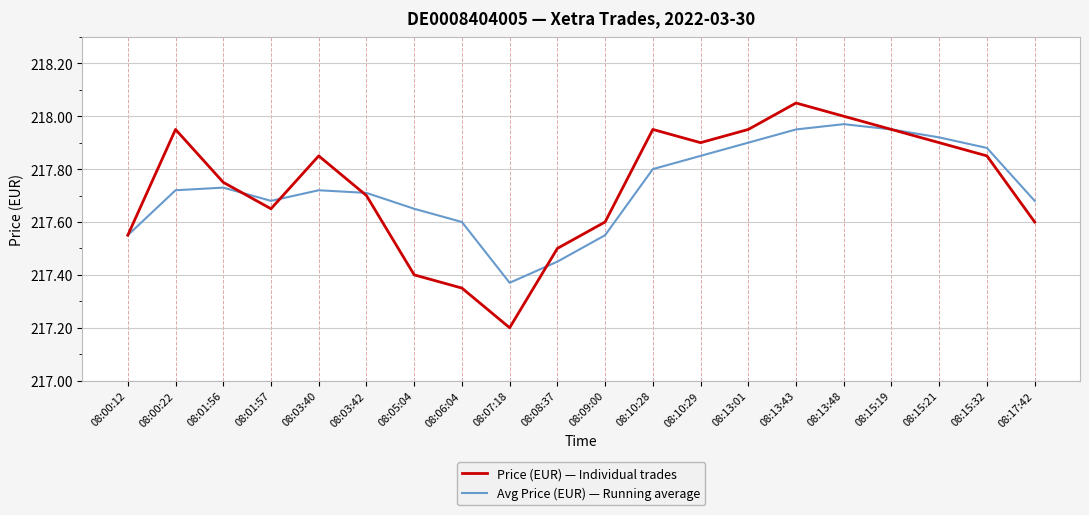

True or false: Avg Price (EUR) — Running average and Price (EUR) — Individual trades cross at least once.

True